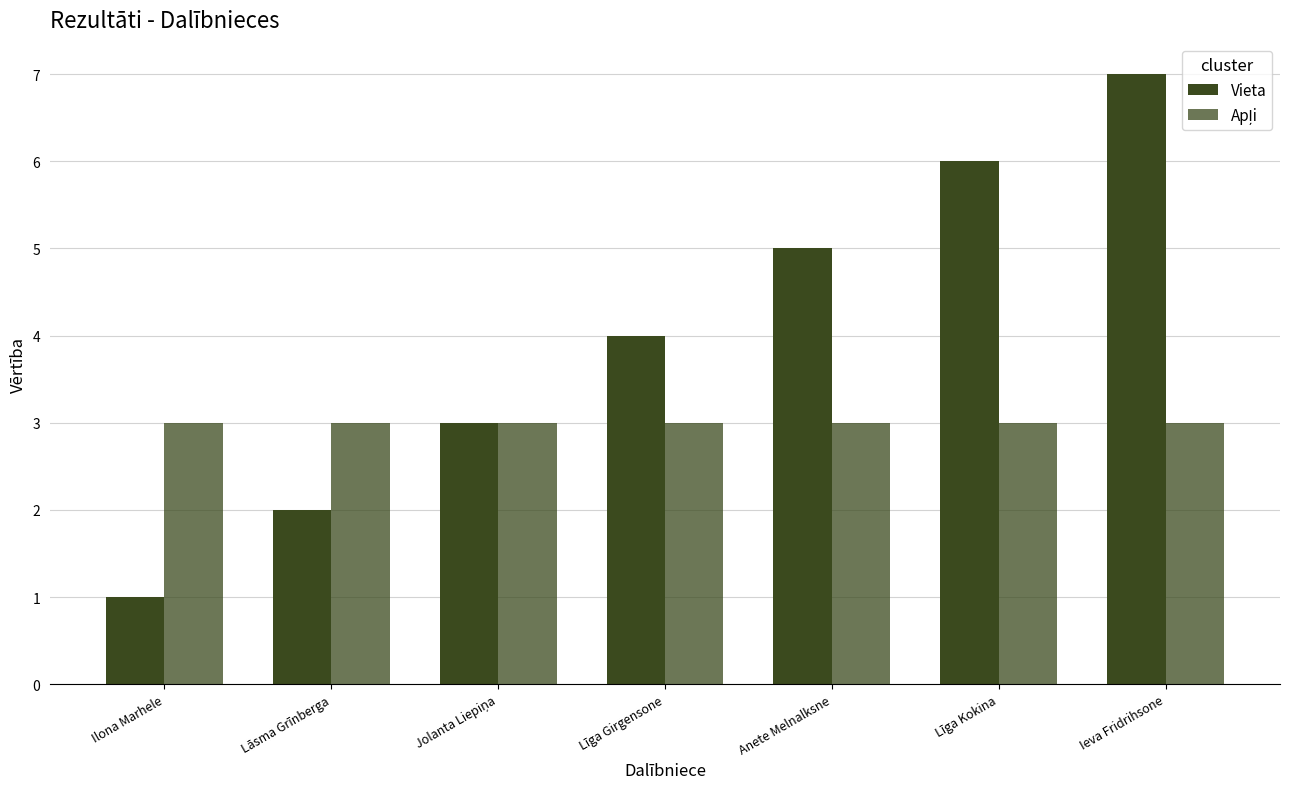

What is the value of the Apļi bar at the 2nd from the left?

3